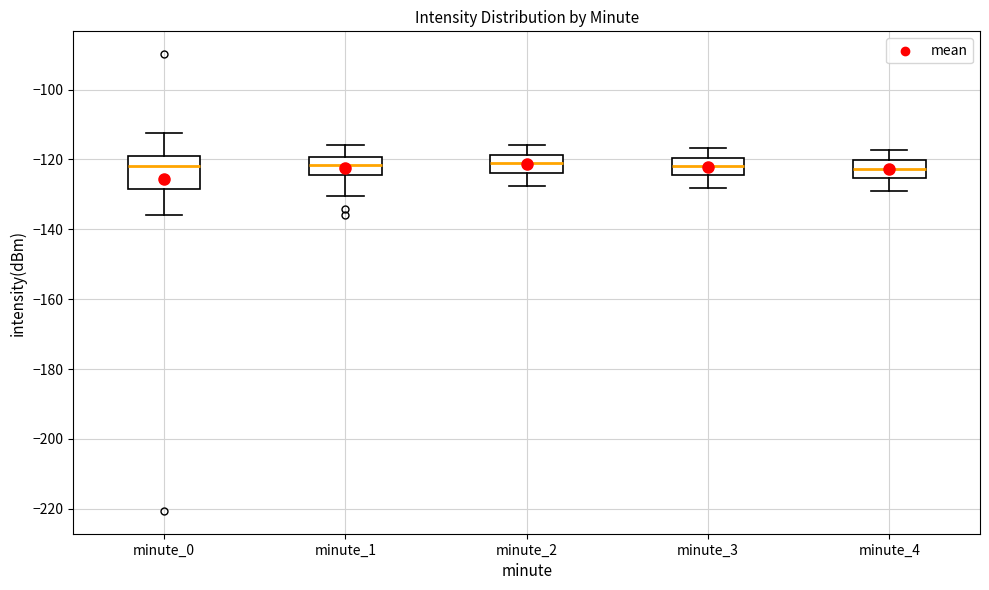

Comparing the boxes themselves (not the whiskers), which one is the tallest?

minute_0